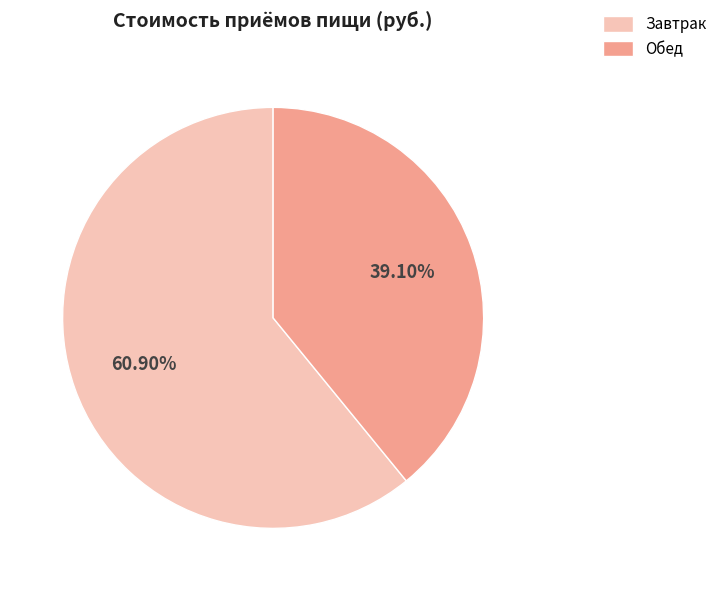

Combined, do Завтрак and Обед account for over 50%?

Yes